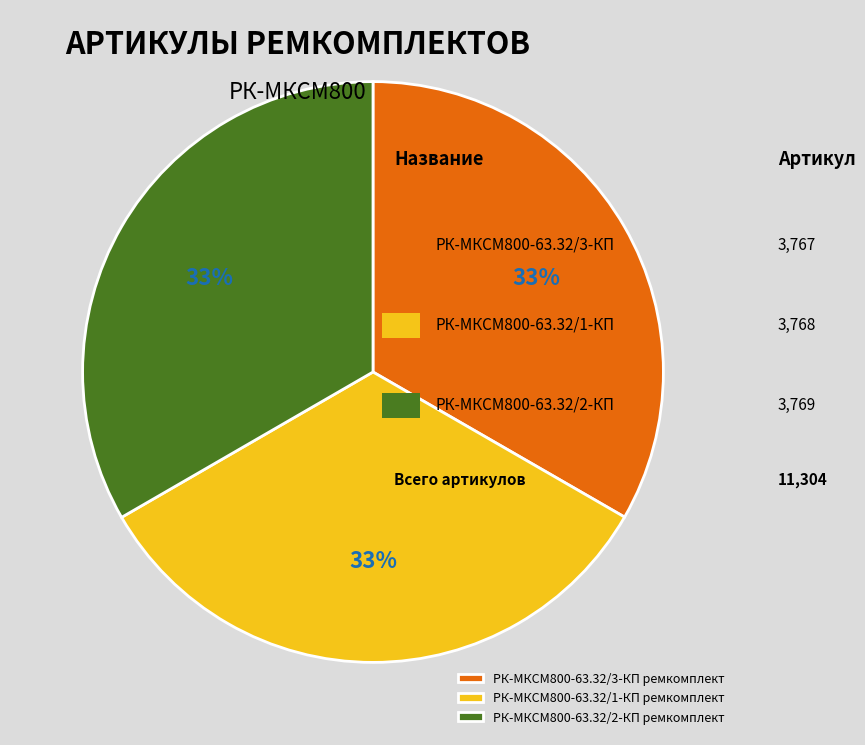

Approximately how many times larger is the value at РК-МКСМ800-63.32/1-КП ремкомплект compared to РК-МКСМ800-63.32/3-КП ремкомплект?

1.0